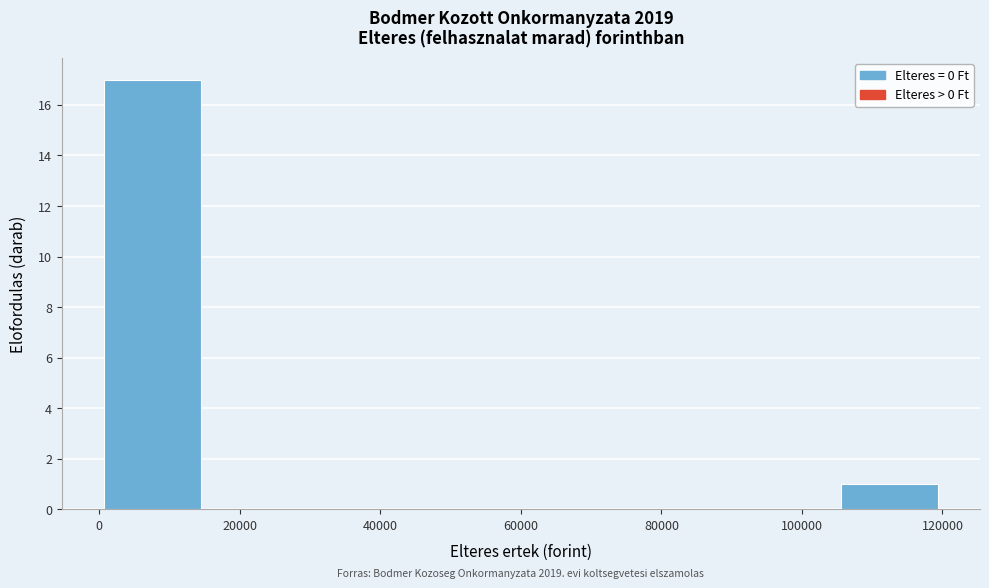

Which range on the x-axis has the tallest bar?

0 to 15000